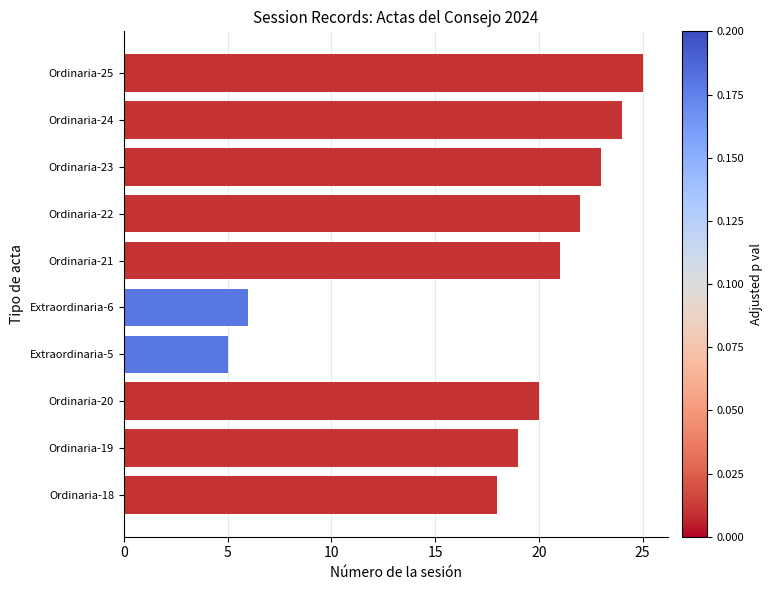

Are the bars grouped side by side (vs. stacked)?

No